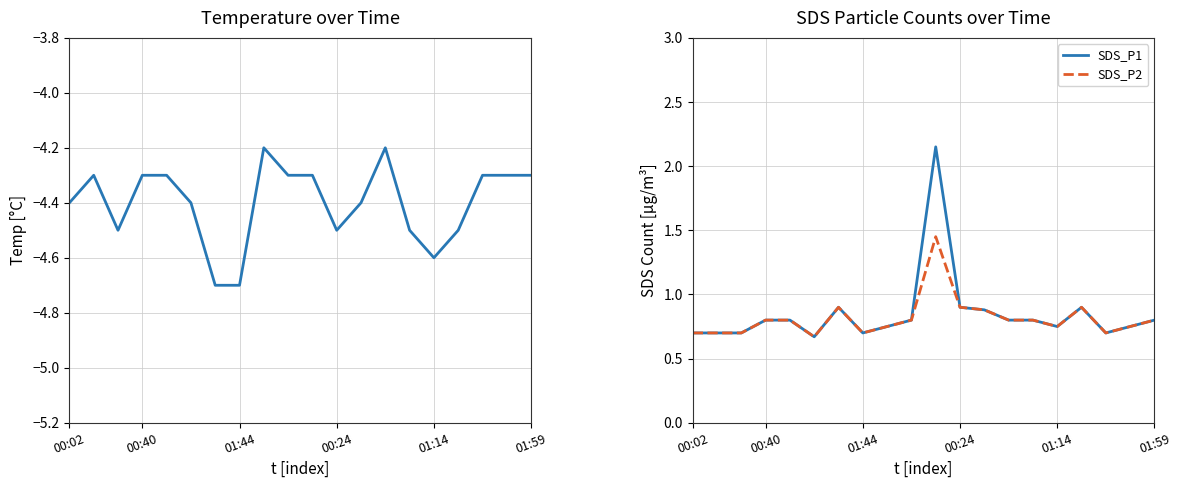

Is it true that SDS_P1 equals 0.7 at 00:02?

True